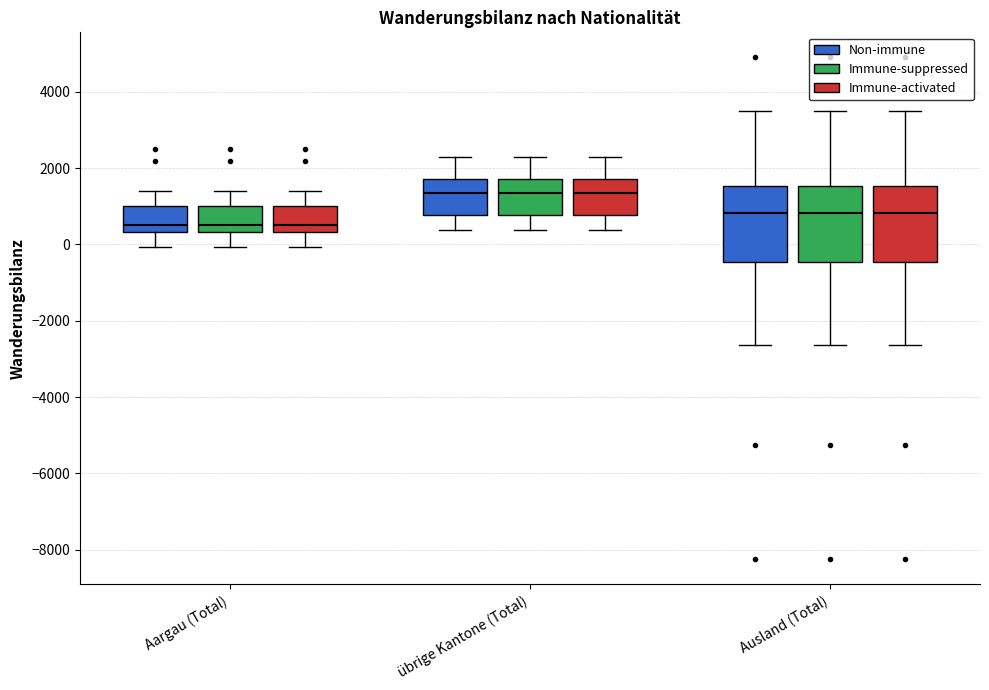

Reading left to right, transcribe this box plot: for each box, give where its median line is, the range the box spans, and where its two whiskers end, as read against the y-axis. The values are not printed on the chart, so give them approximately, as read against the axis.

Aargau (Total) (Non-immune): median 600, box 400 to 1000, whiskers 0 to 1400
Aargau (Total) (Immune-suppressed): median 600, box 400 to 1000, whiskers 0 to 1400
Aargau (Total) (Immune-activated): median 600, box 400 to 1000, whiskers 0 to 1400
übrige Kantone (Total) (Non-immune): median 1400, box 800 to 1800, whiskers 400 to 2200
übrige Kantone (Total) (Immune-suppressed): median 1400, box 800 to 1800, whiskers 400 to 2200
übrige Kantone (Total) (Immune-activated): median 1400, box 800 to 1800, whiskers 400 to 2200
Ausland (Total) (Non-immune): median 800, box -400 to 1600, whiskers -2600 to 3400
Ausland (Total) (Immune-suppressed): median 800, box -400 to 1600, whiskers -2600 to 3400
Ausland (Total) (Immune-activated): median 800, box -400 to 1600, whiskers -2600 to 3400